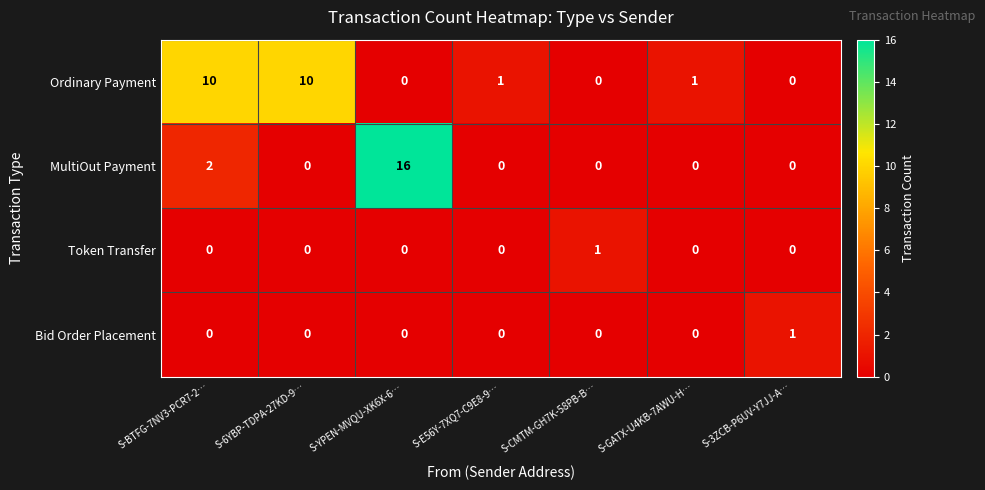

Reading right to left, list all the values displayed in this chart.

Ordinary Payment: S-3ZCB-P6UV-Y7JJ-A…=0	S-GATX-U4KB-7AWU-H…=1	S-CMTM-GH7K-58PB-B…=0	S-E56Y-7XQ7-C9E8-9…=1	S-YPEN-MVQU-XK6X-6…=0	S-6YBP-TDPA-27KD-9…=10	S-BTFG-7NV3-PCR7-2…=10
MultiOut Payment: S-3ZCB-P6UV-Y7JJ-A…=0	S-GATX-U4KB-7AWU-H…=0	S-CMTM-GH7K-58PB-B…=0	S-E56Y-7XQ7-C9E8-9…=0	S-YPEN-MVQU-XK6X-6…=16	S-6YBP-TDPA-27KD-9…=0	S-BTFG-7NV3-PCR7-2…=2
Token Transfer: S-3ZCB-P6UV-Y7JJ-A…=0	S-GATX-U4KB-7AWU-H…=0	S-CMTM-GH7K-58PB-B…=1	S-E56Y-7XQ7-C9E8-9…=0	S-YPEN-MVQU-XK6X-6…=0	S-6YBP-TDPA-27KD-9…=0	S-BTFG-7NV3-PCR7-2…=0
Bid Order Placement: S-3ZCB-P6UV-Y7JJ-A…=1	S-GATX-U4KB-7AWU-H…=0	S-CMTM-GH7K-58PB-B…=0	S-E56Y-7XQ7-C9E8-9…=0	S-YPEN-MVQU-XK6X-6…=0	S-6YBP-TDPA-27KD-9…=0	S-BTFG-7NV3-PCR7-2…=0